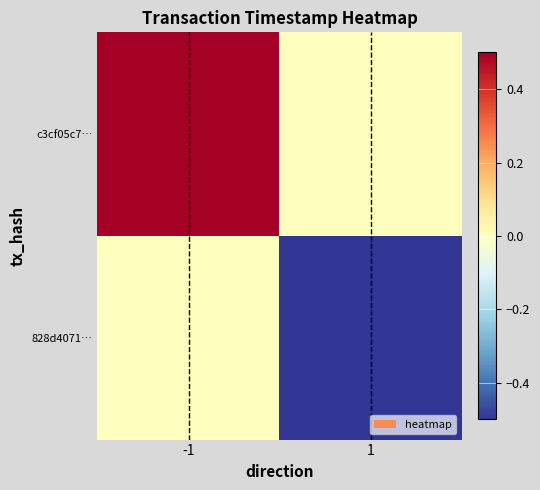

At 1, list the series in order from largest to smallest.

c3cf05c7…, 828d4071…